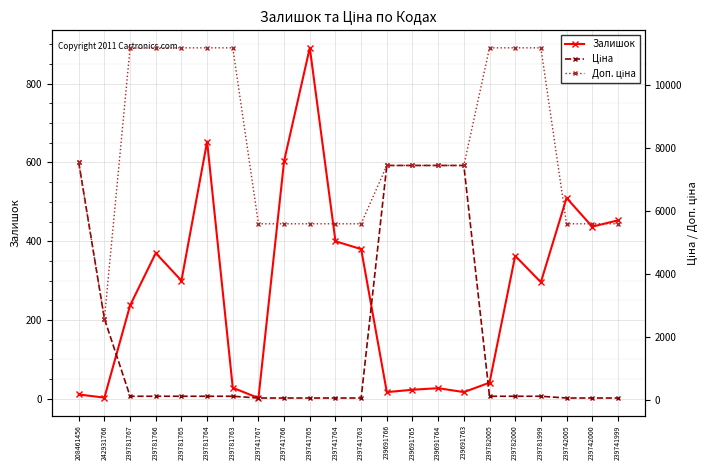

Which series has the largest total across all categories?

Доп. ціна